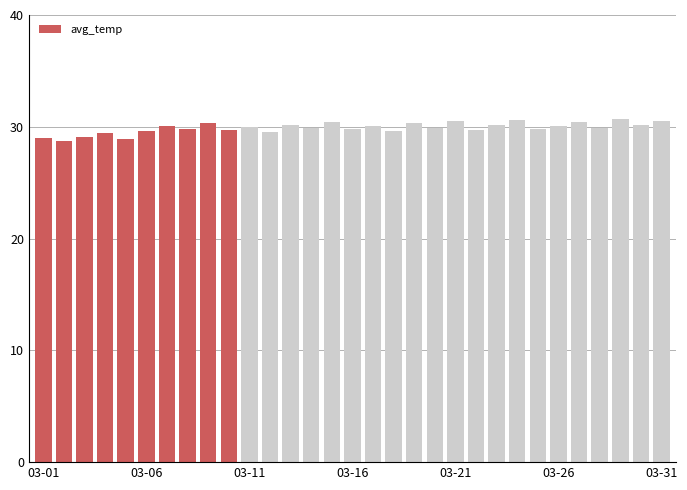

What is the average value?

29.9